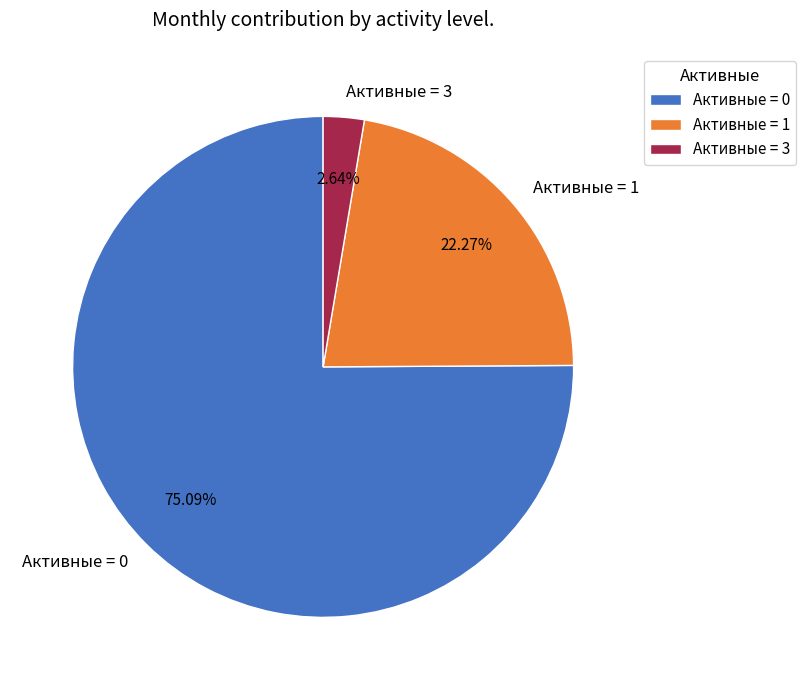

Combined, do Активные = 3 and Активные = 1 account for over 50%?

No